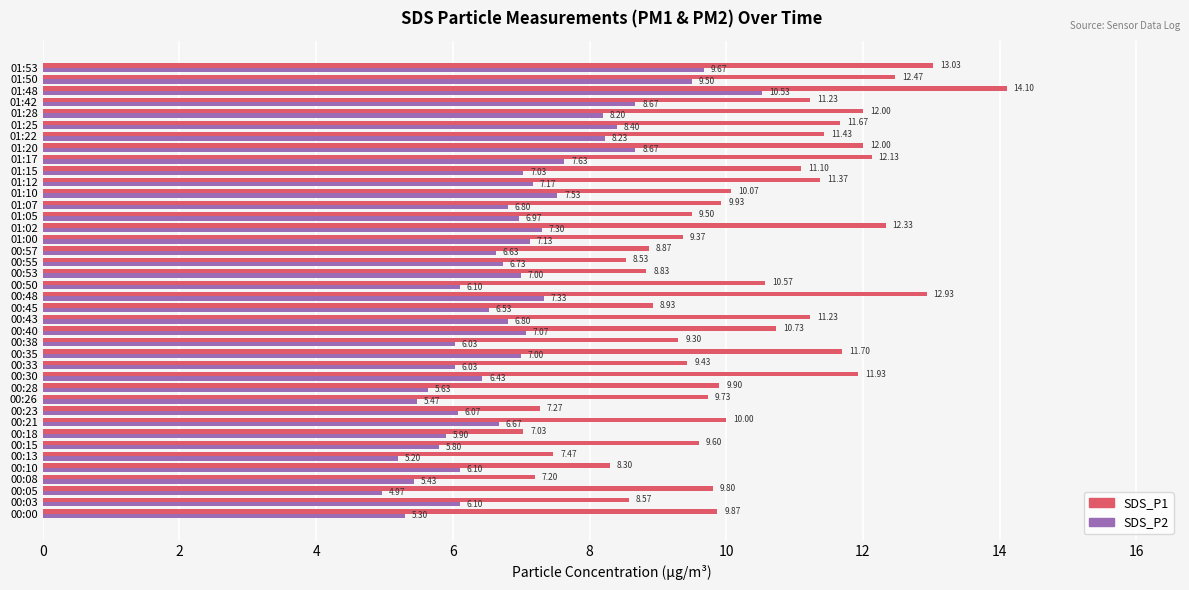

What are all the series names shown in the legend?

SDS_P1, SDS_P2